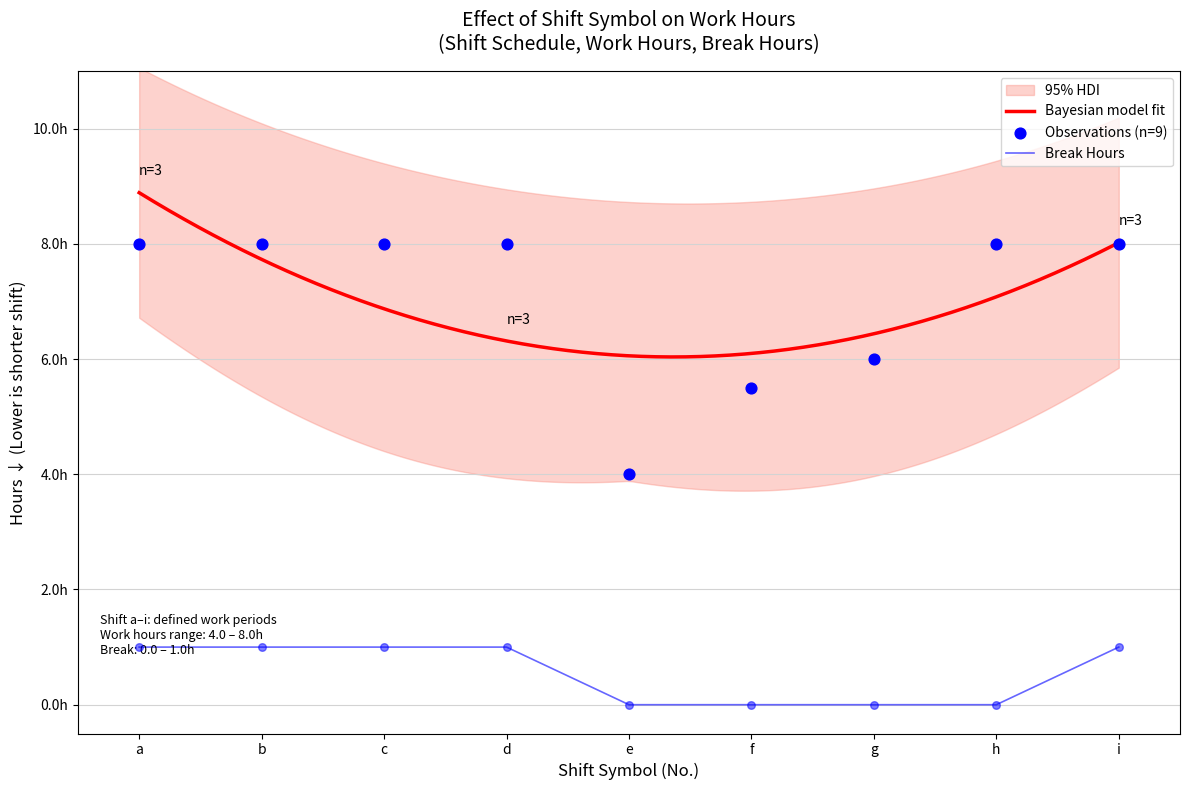

What is the total value across all series at f?

5.5